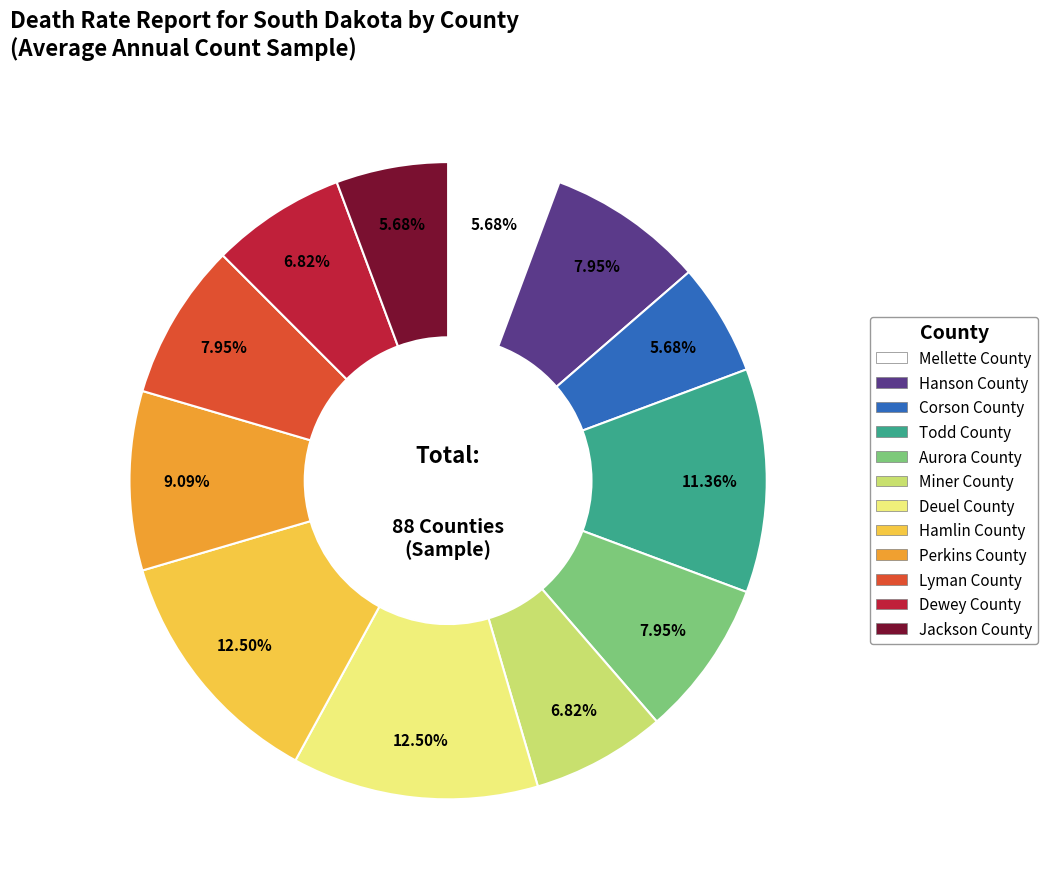

Does Mellette County represent more than half of the total?

No